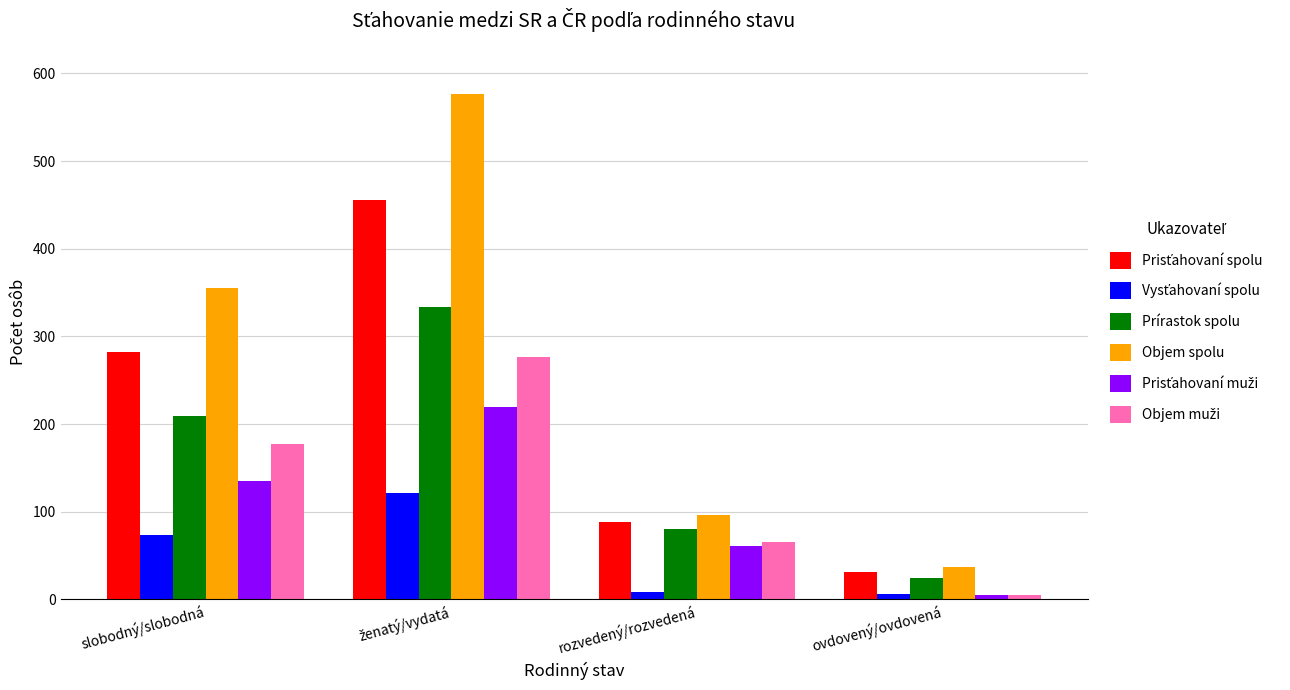

Which series changed the most between slobodný/slobodná and ovdovený/ovdovená?

Objem spolu